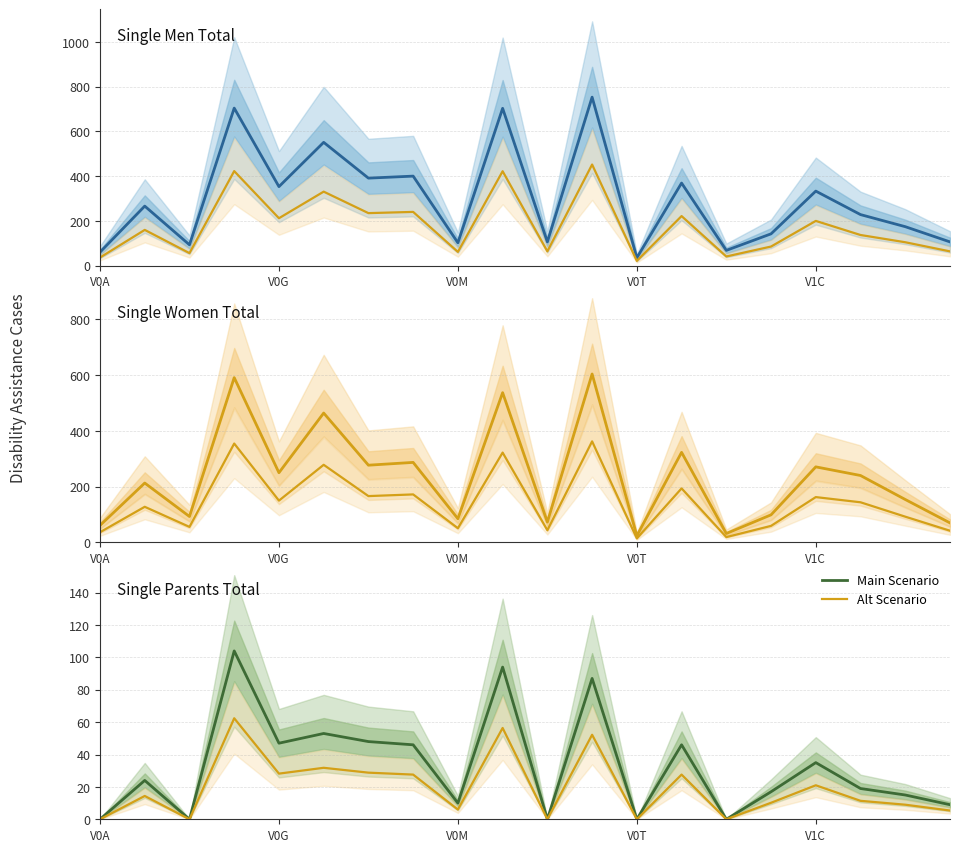

In Single Women Total alt scenario, how many points are higher than both neighbors (excluding endpoints)?

8